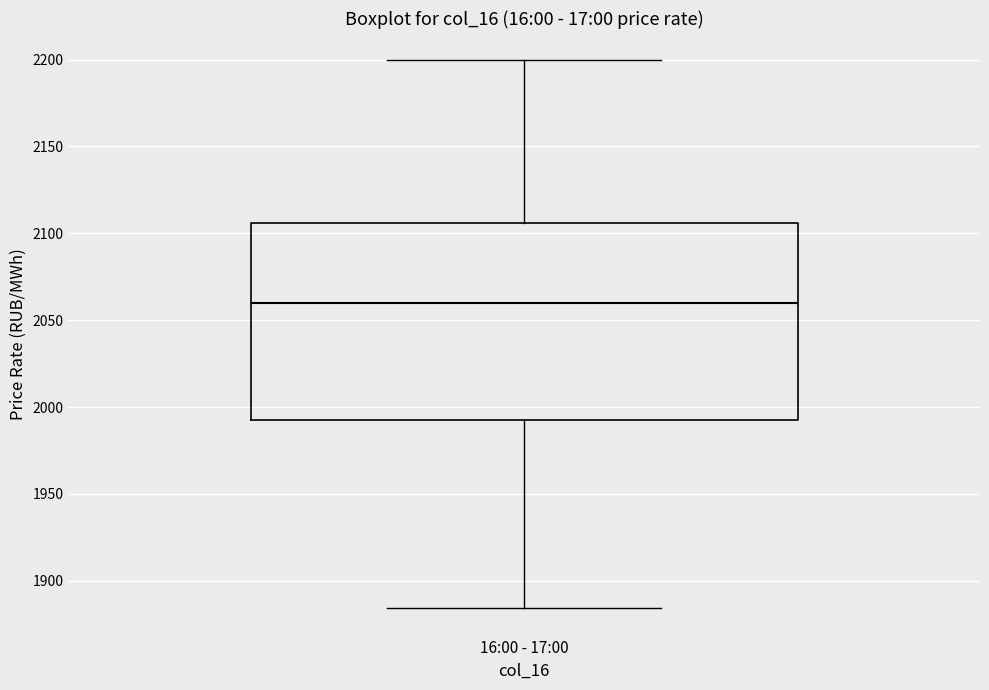

Where does the median line of the box for 16:00 - 17:00 sit on the y-axis? The values are not printed on the chart, so give them approximately, as read against the axis.

2060